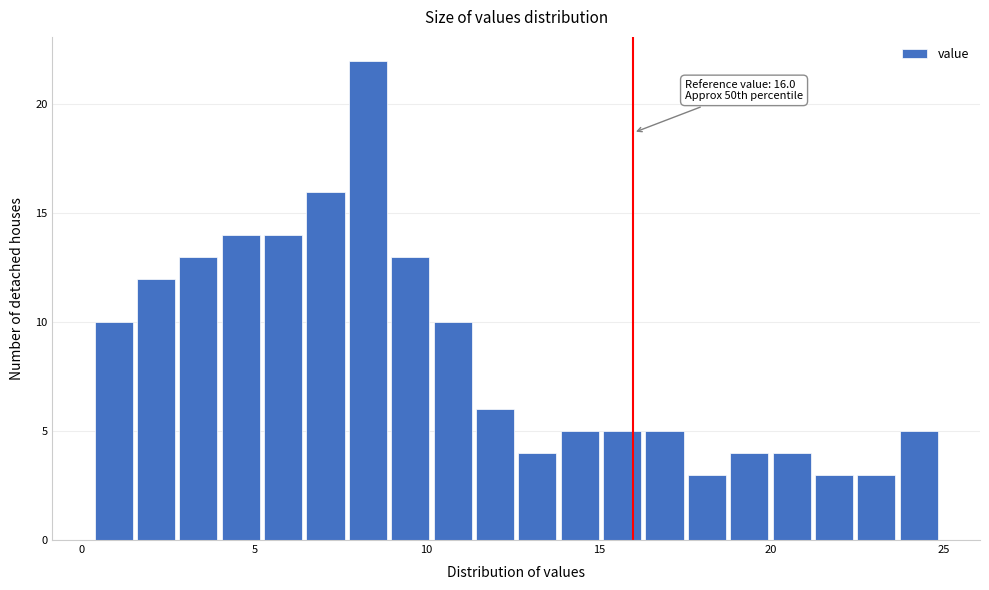

Around what value on the x-axis is the tallest bar? Give the approximate position of its centre, as read against the axis.

8.5